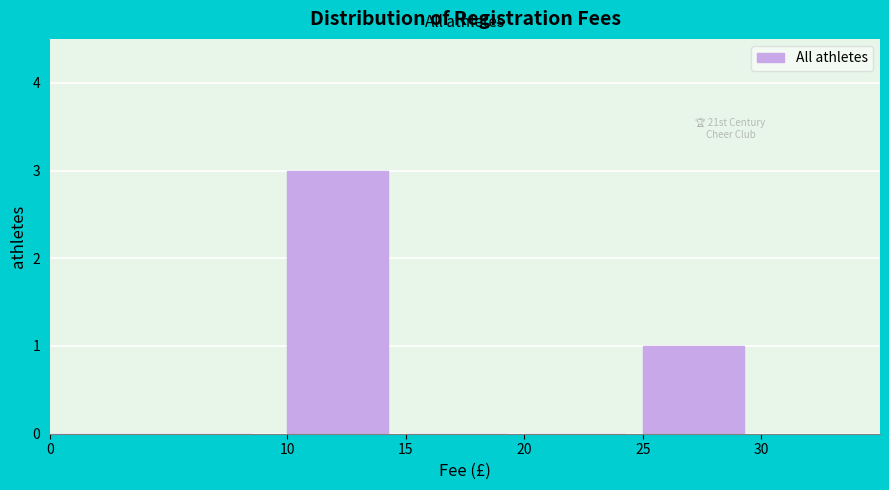

Which range on the x-axis has the tallest bar?

10 to 15